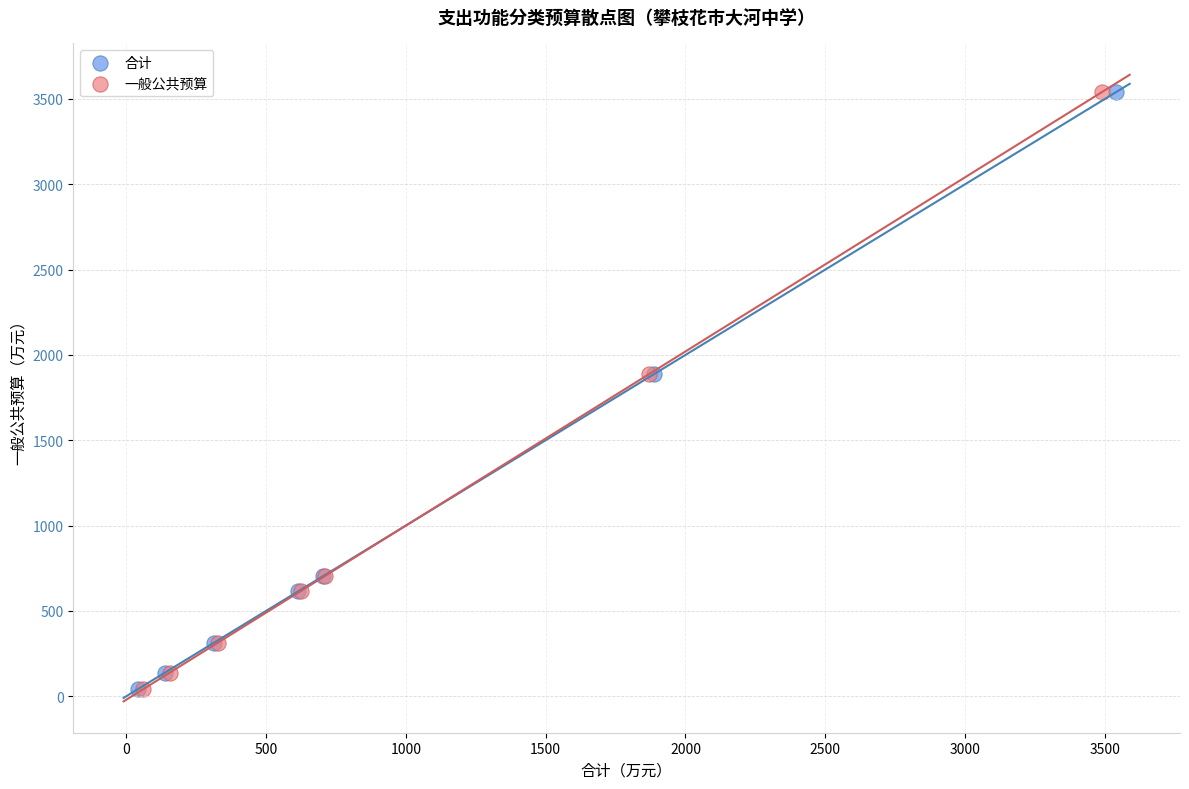

What are all the series names shown in the legend?

合计, 一般公共预算